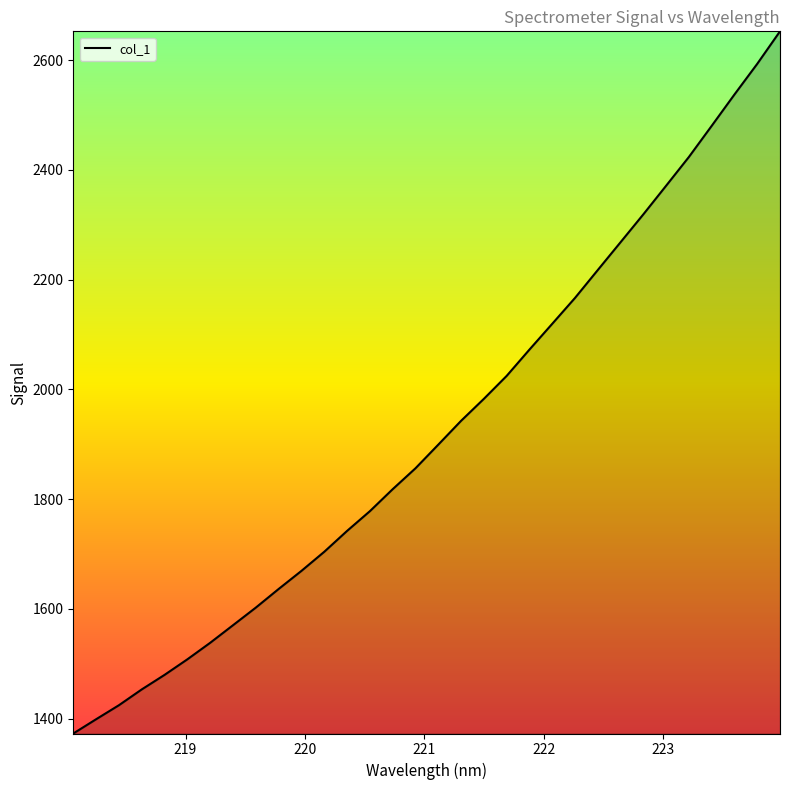

What is the difference between the second highest and second lowest values?

1194.3